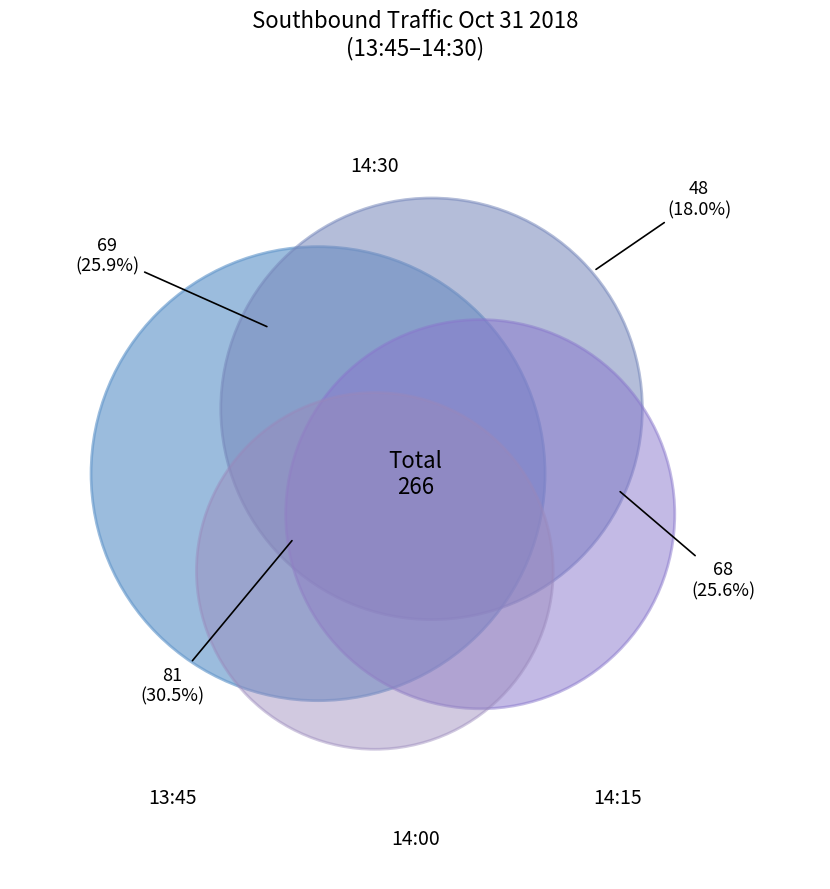

How many slices are in this pie chart?

4